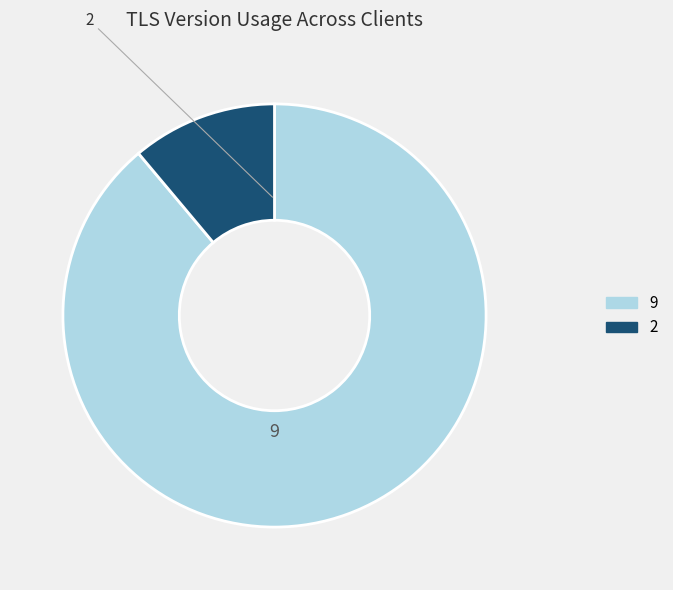

Is there any slice that represents more than half of the pie?

Yes